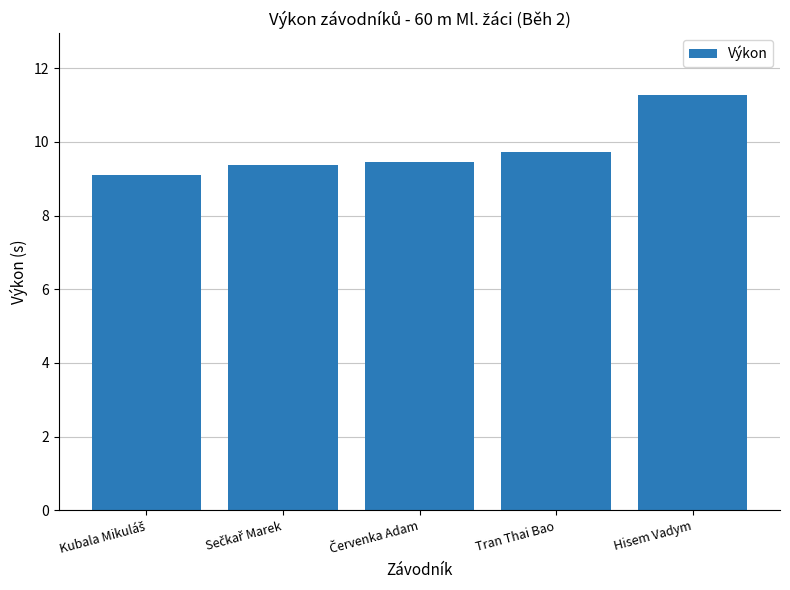

What is the label of the 2nd bar from the right?

Tran Thai Bao